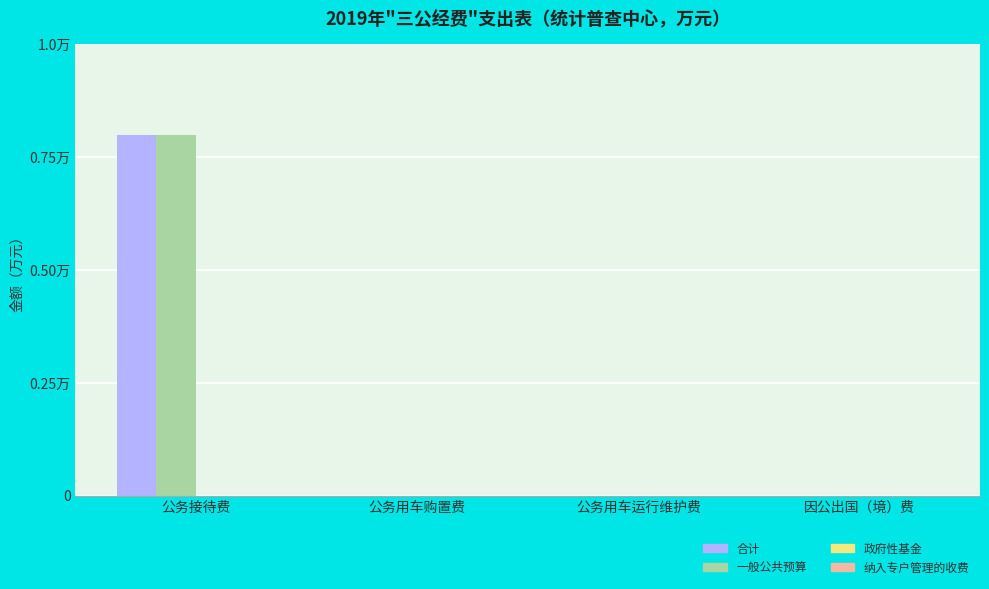

Is it true that 一般公共预算 equals 0.4 at 公务用车购置费?

False